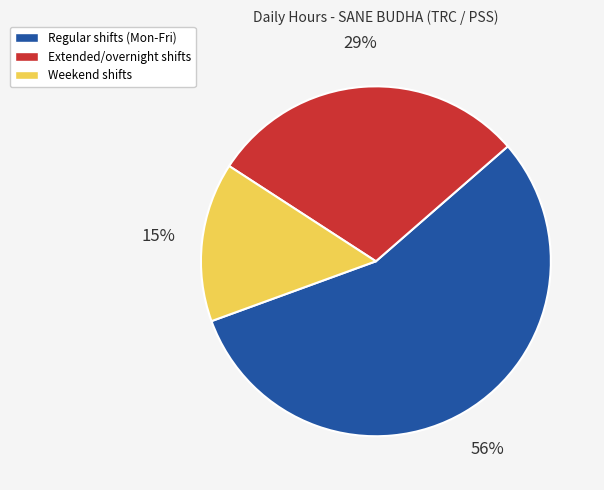

To the nearest percent, what is the difference between the largest and smallest slice percentages?

41%